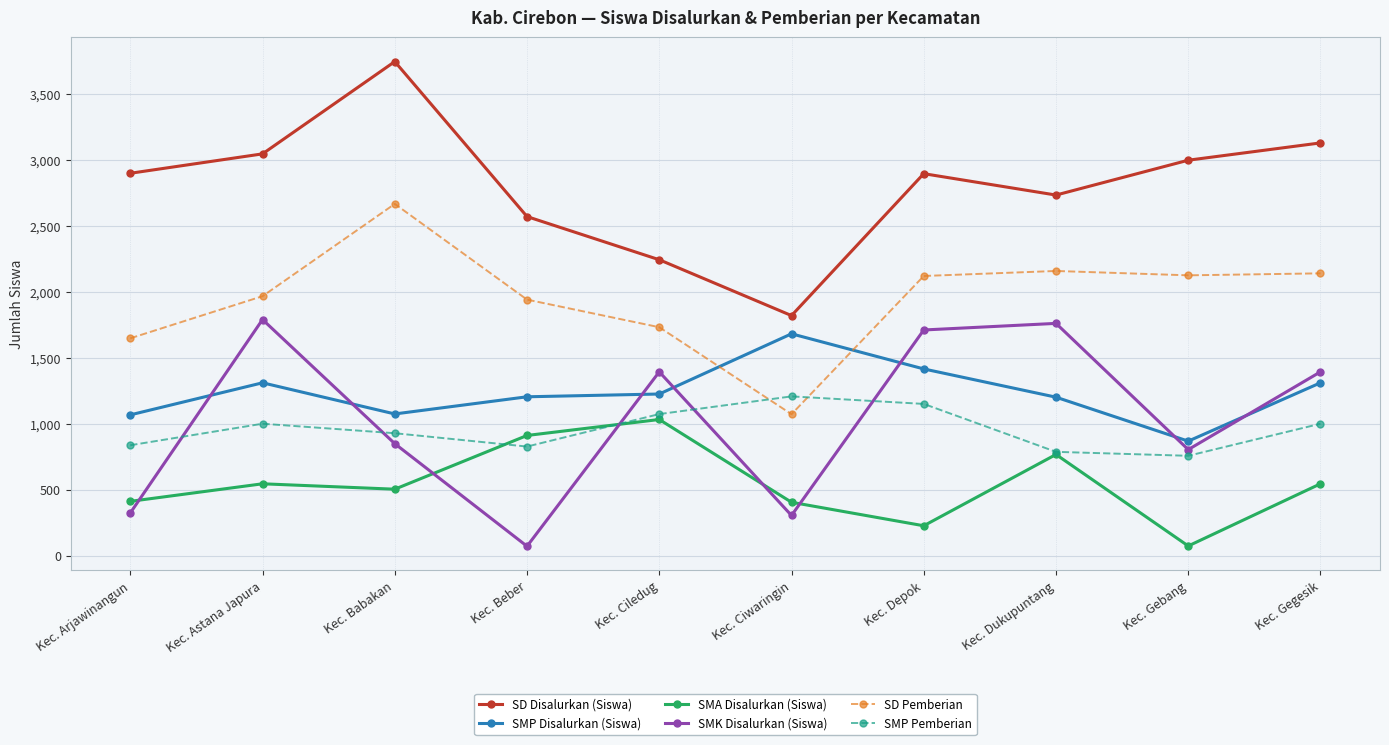

What are all the series names shown in the legend?

SD Disalurkan (Siswa), SMP Disalurkan (Siswa), SMA Disalurkan (Siswa), SMK Disalurkan (Siswa), SD Pemberian, SMP Pemberian